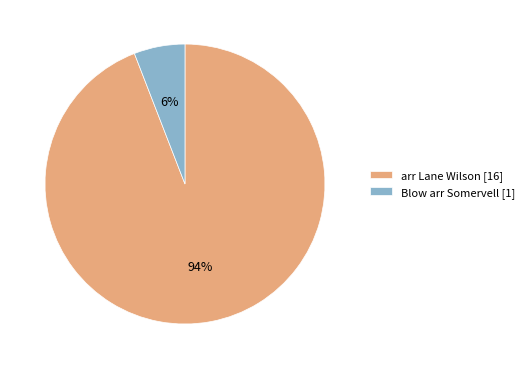

What percentage is the arr Lane Wilson slice, to the nearest percent?

94%